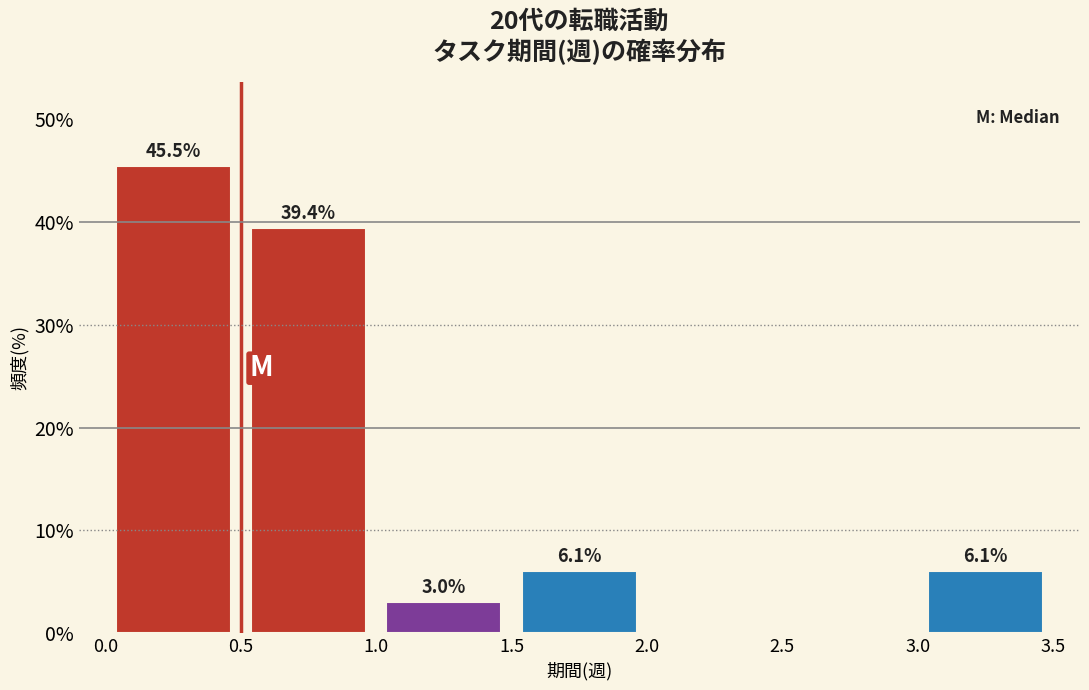

Which range on the x-axis has the tallest bar?

0.0 to 0.5